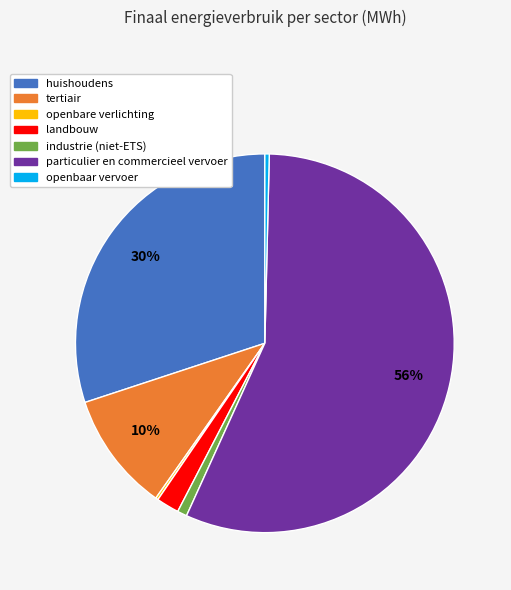

Combined, do landbouw and particulier en commercieel vervoer account for over 50%?

Yes